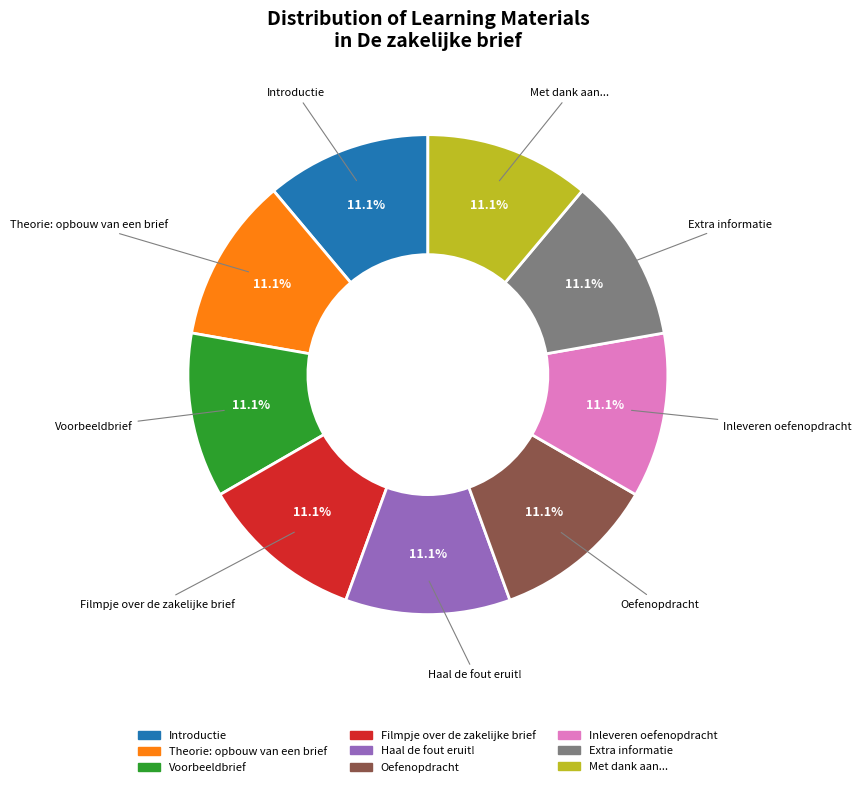

What is the ratio of the value at Extra informatie to the value at Met dank aan...?

1.0